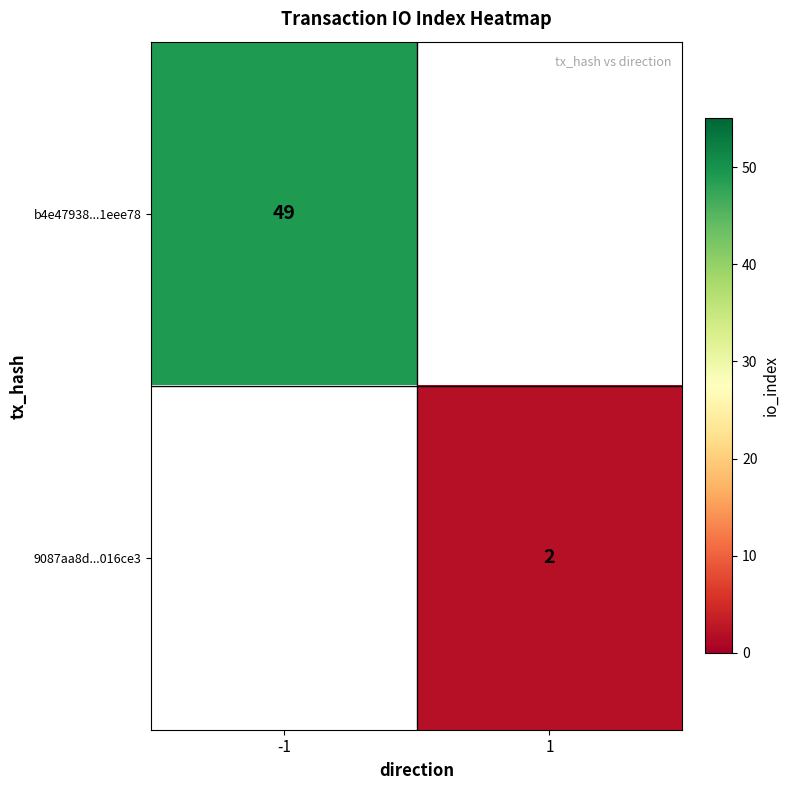

Is the value of 9087aa8d...016ce3 at 1 greater than the value of b4e47938...1eee78 at -1?

No